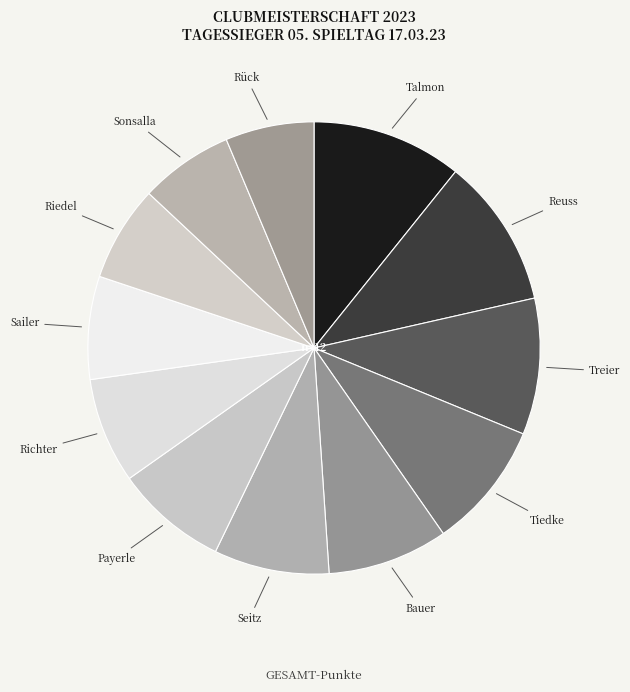

Which slice is the largest?

Talmon